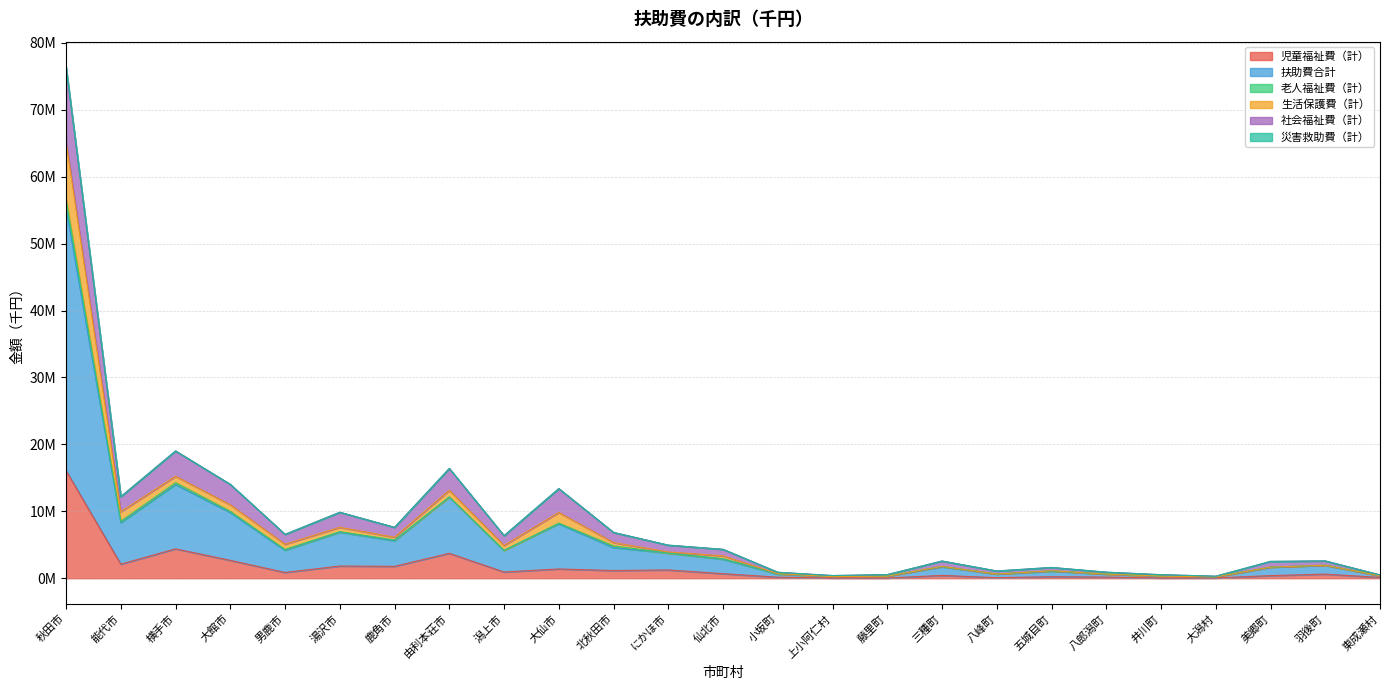

At which category is the sum across all series the highest?

秋田市